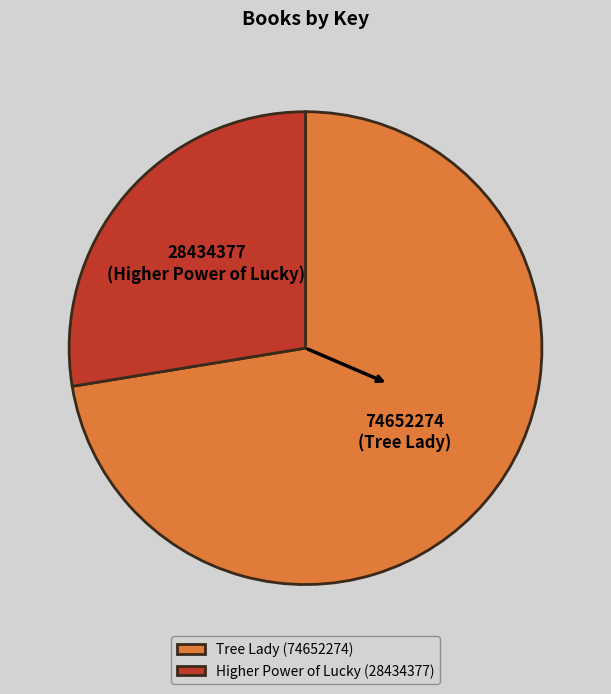

What is the ratio of the value at Tree Lady (74652274) to the value at Higher Power of Lucky (28434377)?

2.6